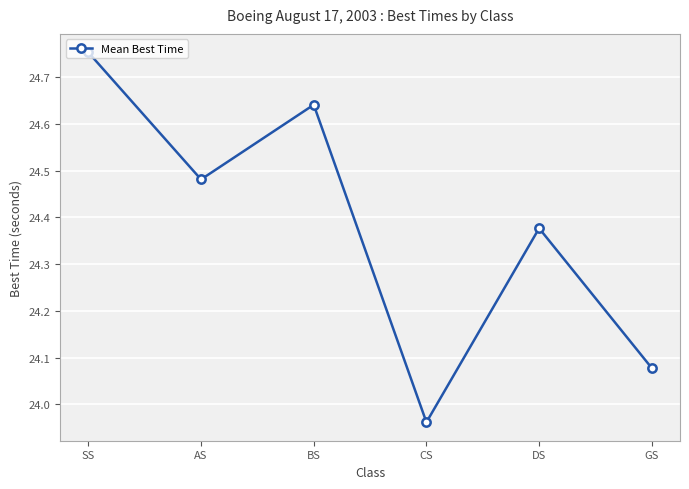

The value at AS is 5.9. True or false?

False